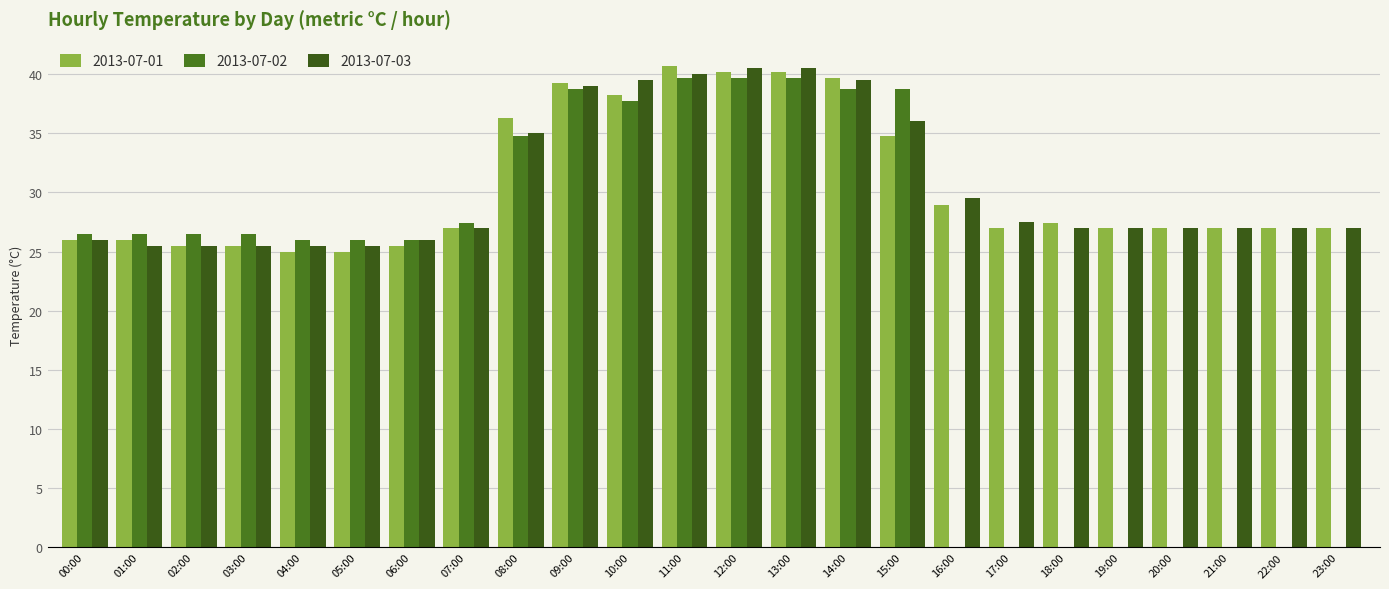

Count the number of data series in this chart.

3